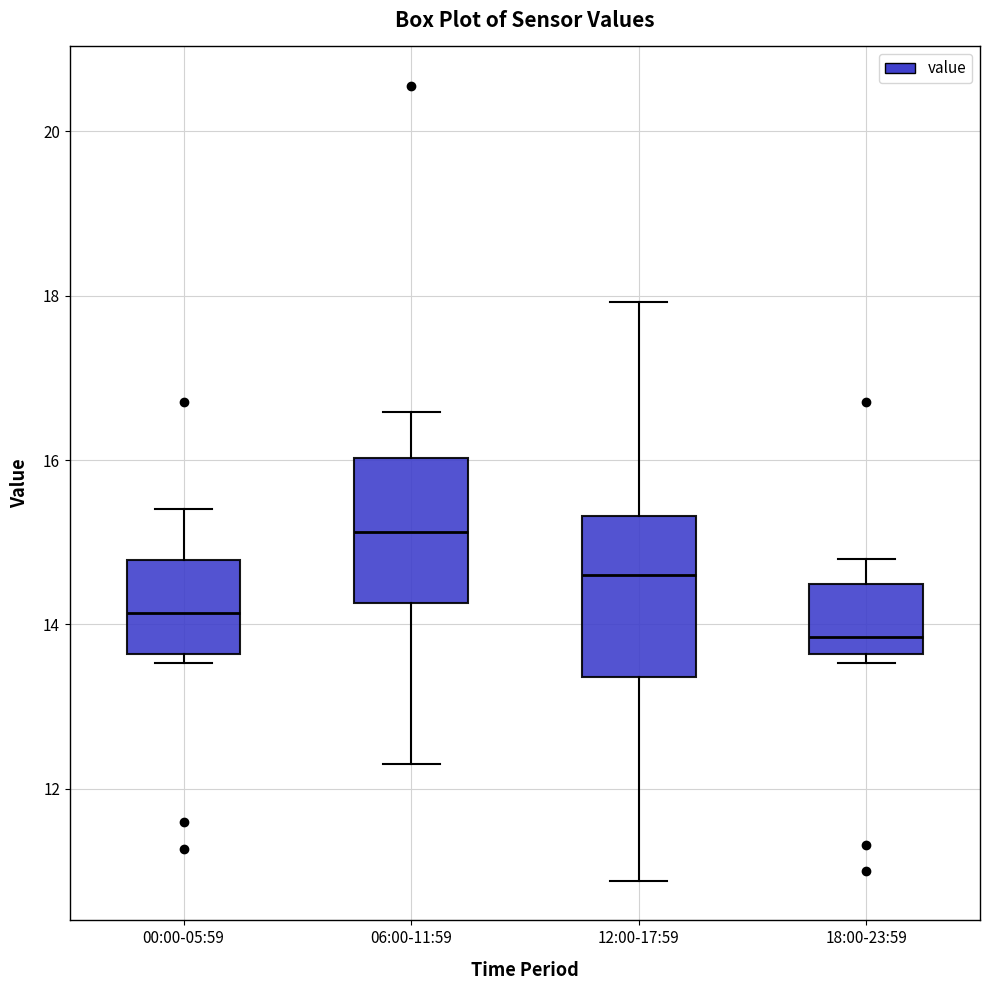

Reading left to right, transcribe this box plot: for each box, give where its median line is, the range the box spans, and where its two whiskers end, as read against the y-axis. The values are not printed on the chart, so give them approximately, as read against the axis.

00:00-05:59: median 14.2, box 13.6 to 14.8, whiskers 13.6 (just below the box's lower edge) to 15.4
06:00-11:59: median 15.2, box 14.2 to 16.0, whiskers 12.4 to 16.6
12:00-17:59: median 14.6, box 13.4 to 15.4, whiskers 10.8 to 18.0
18:00-23:59: median 13.8, box 13.6 to 14.4, whiskers 13.6 (just below the box's lower edge) to 14.8